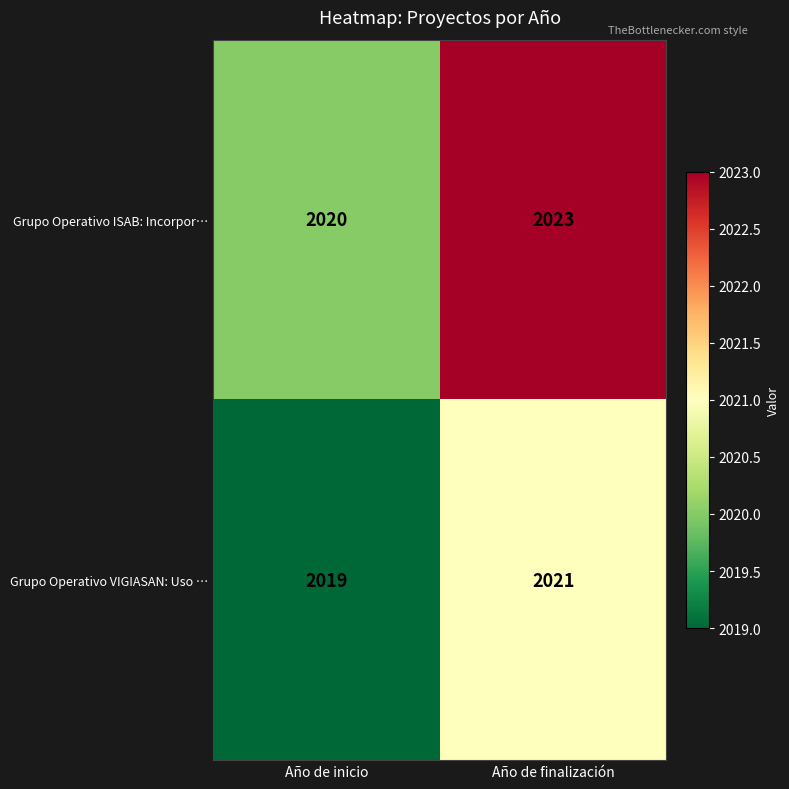

Is it true that Grupo Operativo ISAB: Incorpor… equals 1150 at Año de inicio?

False